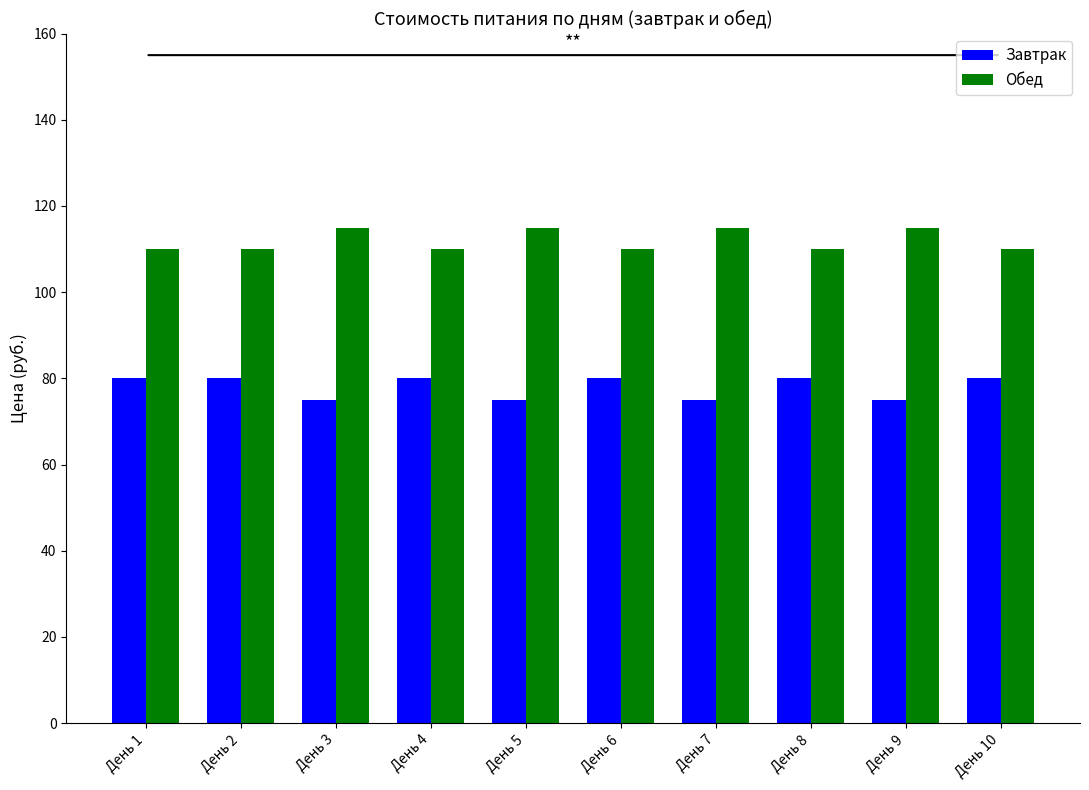

At how many categories does at least one series exceed 89?

10